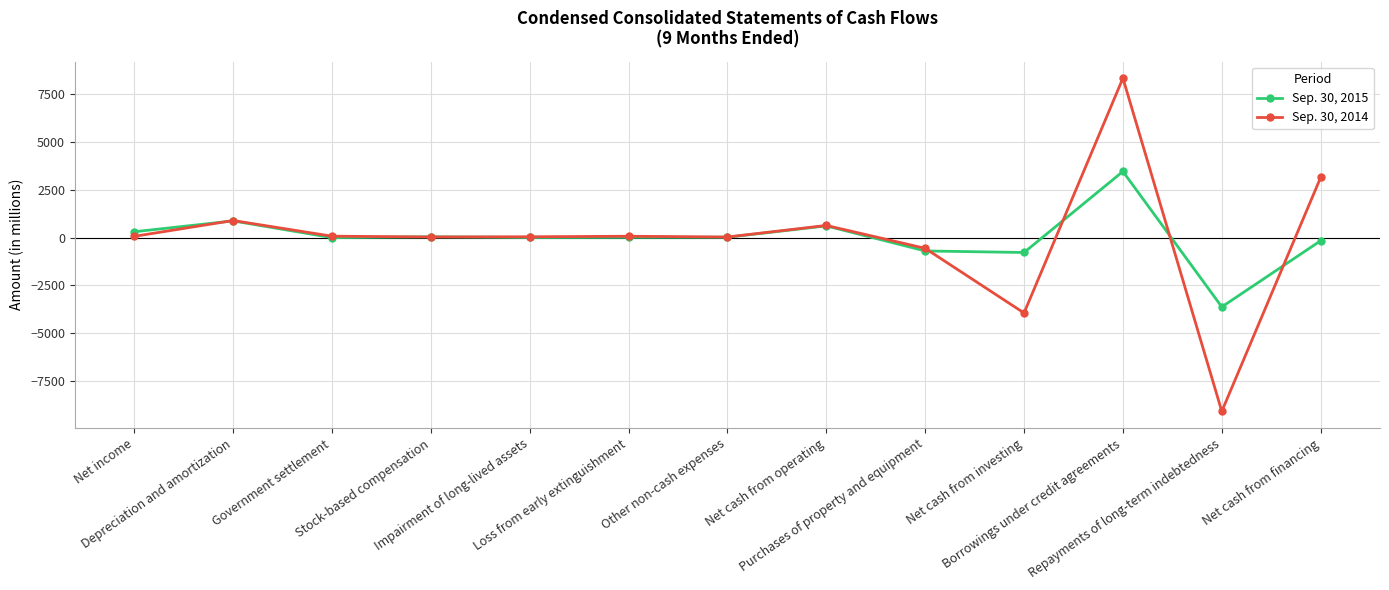

True or false: Sep. 30, 2015 and Sep. 30, 2014 cross at least once.

True